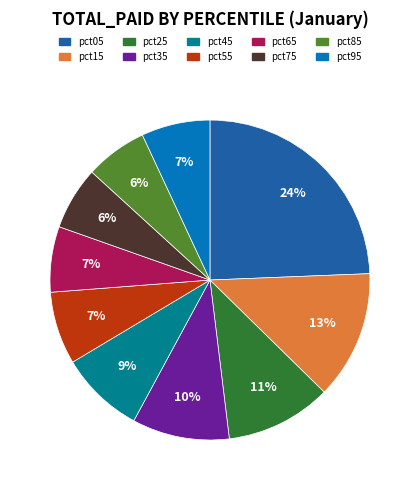

Do pct05 and pct55 together represent more than half of the pie?

No